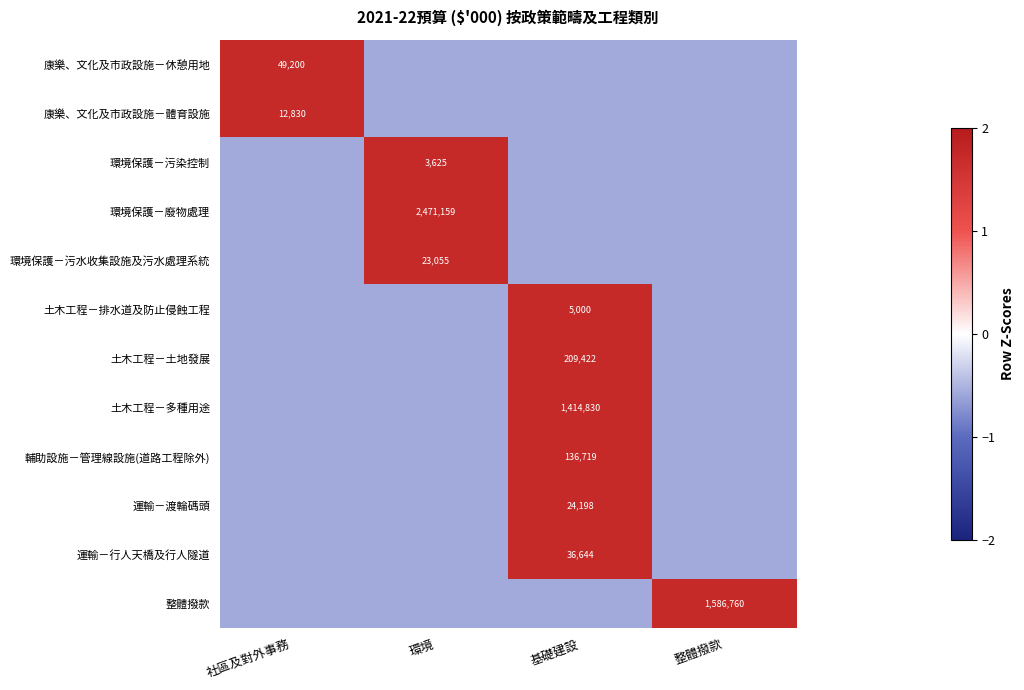

At 社區及對外事務, list the series in order from largest to smallest.

康樂、文化及市政設施－休憩用地, 康樂、文化及市政設施－體育設施, 環境保護－污染控制, 環境保護－廢物處理, 環境保護－污水收集設施及污水處理系統, 土木工程－排水道及防止侵蝕工程, 土木工程－土地發展, 輔助設施－管理線設施(道路工程除外), 運輸－行人天橋及行人隧道, 整體撥款, 土木工程－多種用途, 運輸－渡輪碼頭